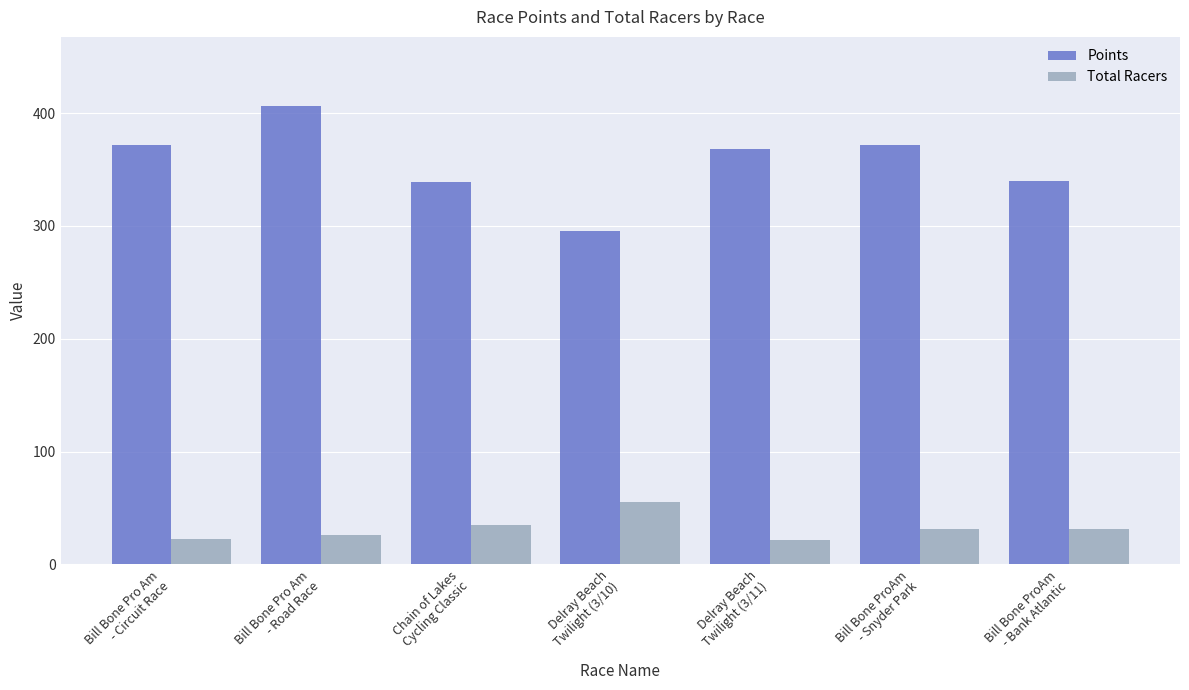

How many data points does each series have?

7